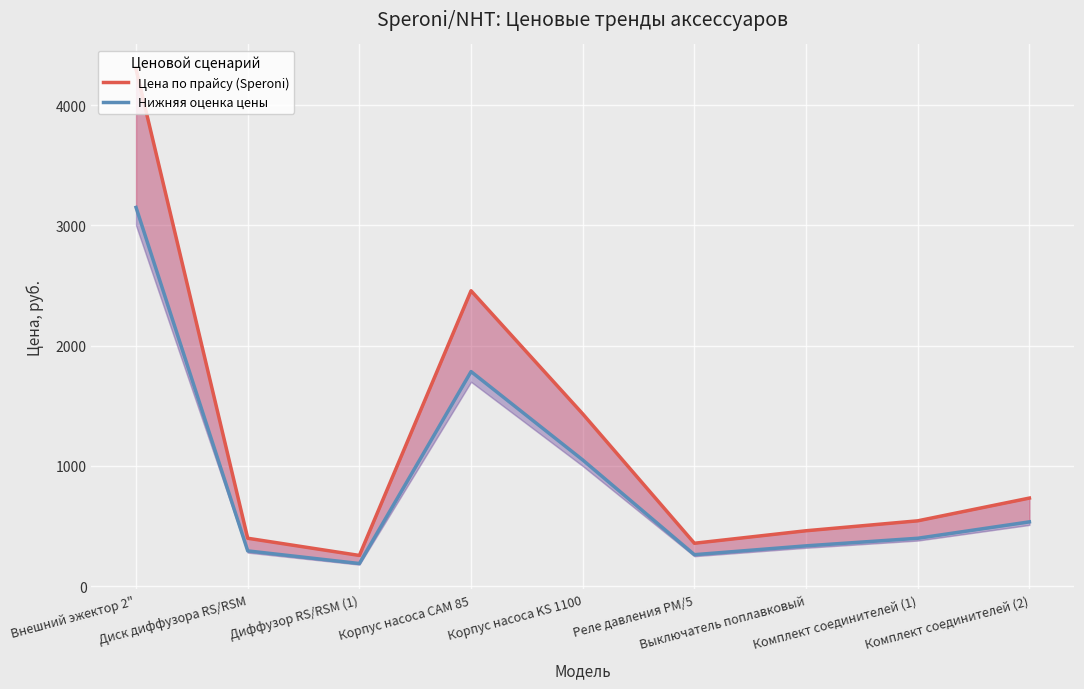

What is the spread (max minus min) of values at Диск диффузора RS/RSM?

105.1